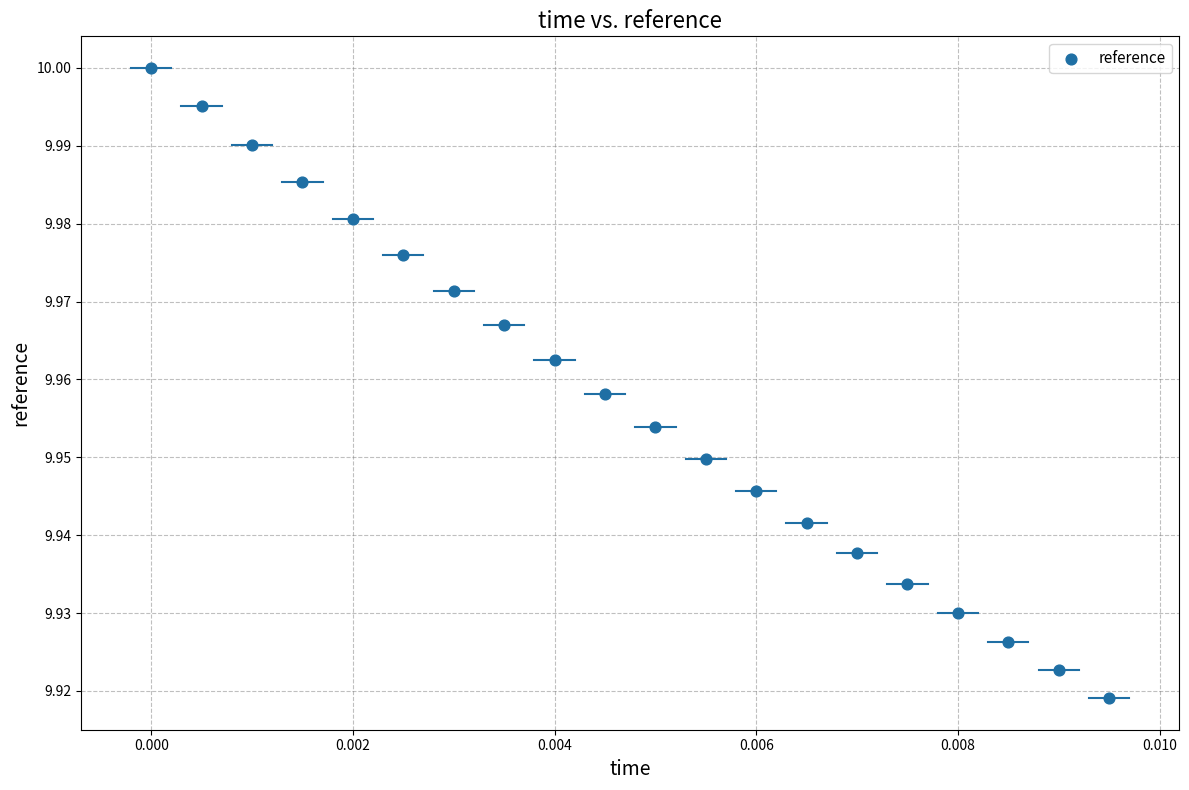

How many data points are displayed?

20